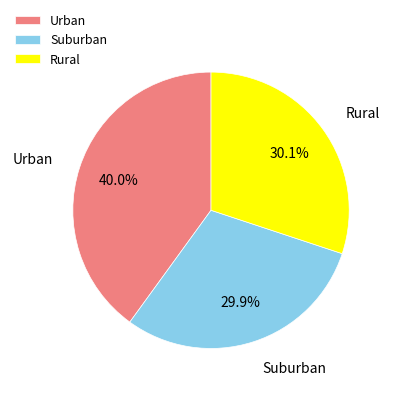

Does Suburban represent more than half of the total?

No